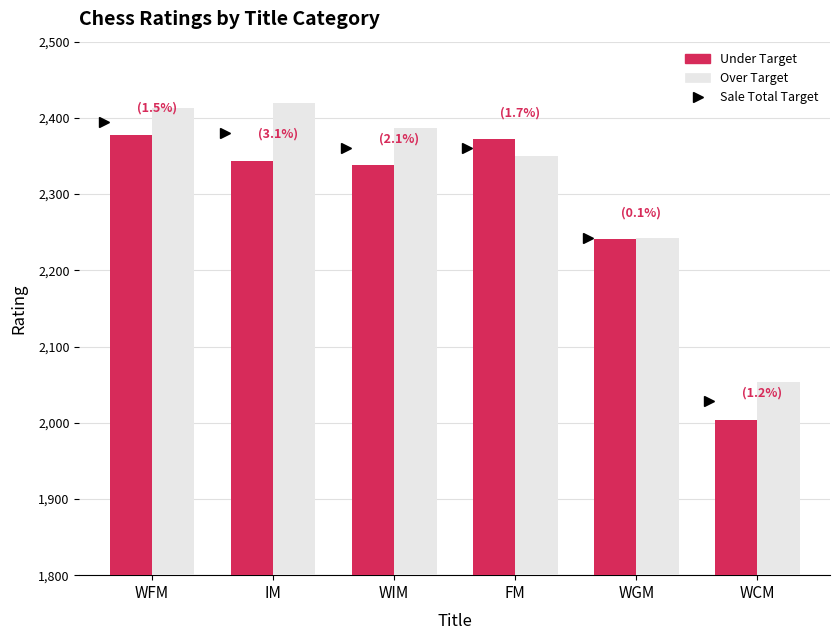

What is the approximate value of Under Target at WGM, to the nearest 10?

2240